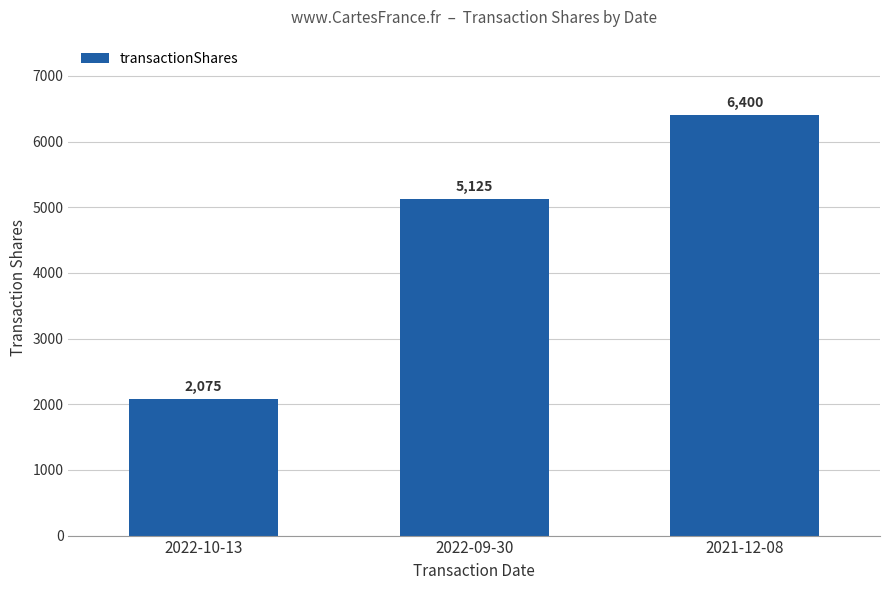

Which has a higher value, 2021-12-08 or 2022-09-30?

2021-12-08